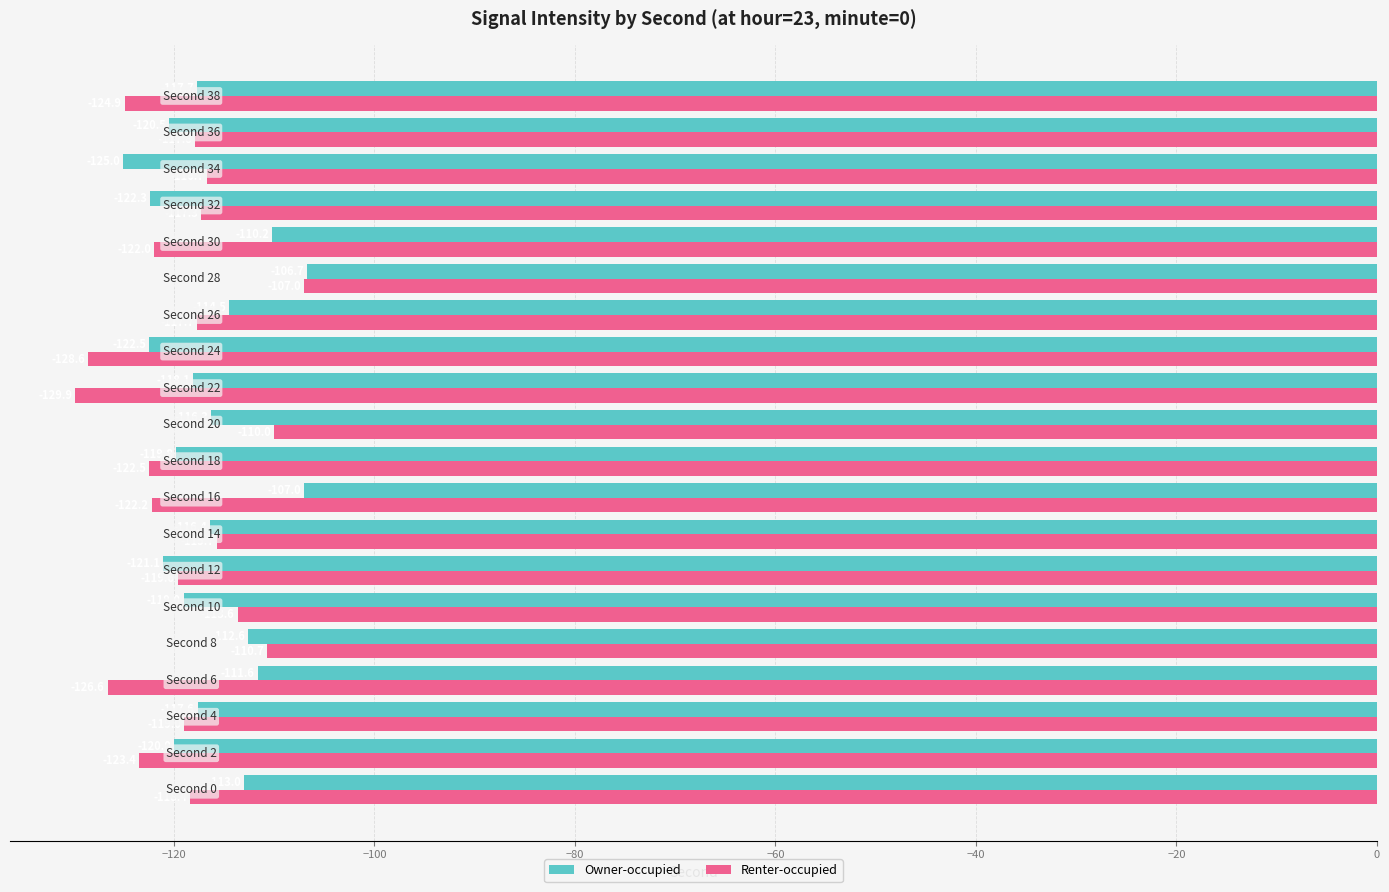

What is the lowest value of the Renter-occupied series?

-129.9